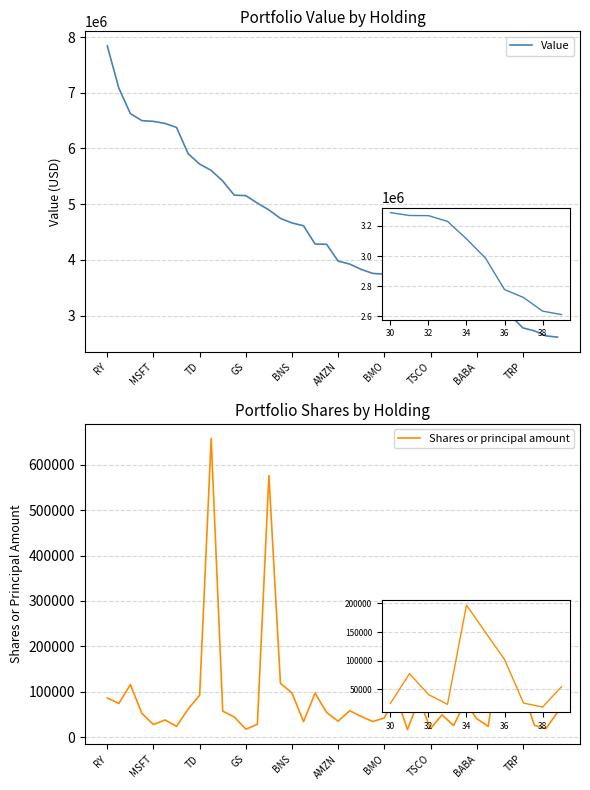

The value of Shares or principal amount at 32 is 14078. True or false?

False